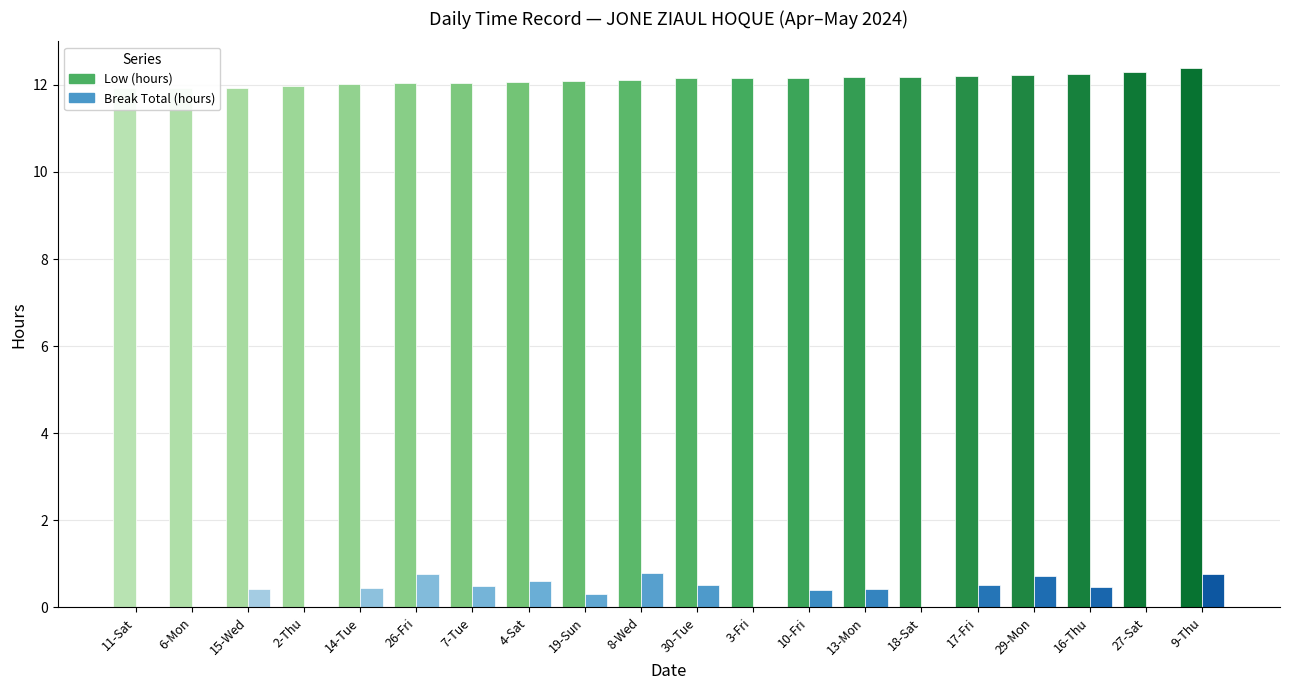

What is the total value across all series at 26-Fri?

12.8